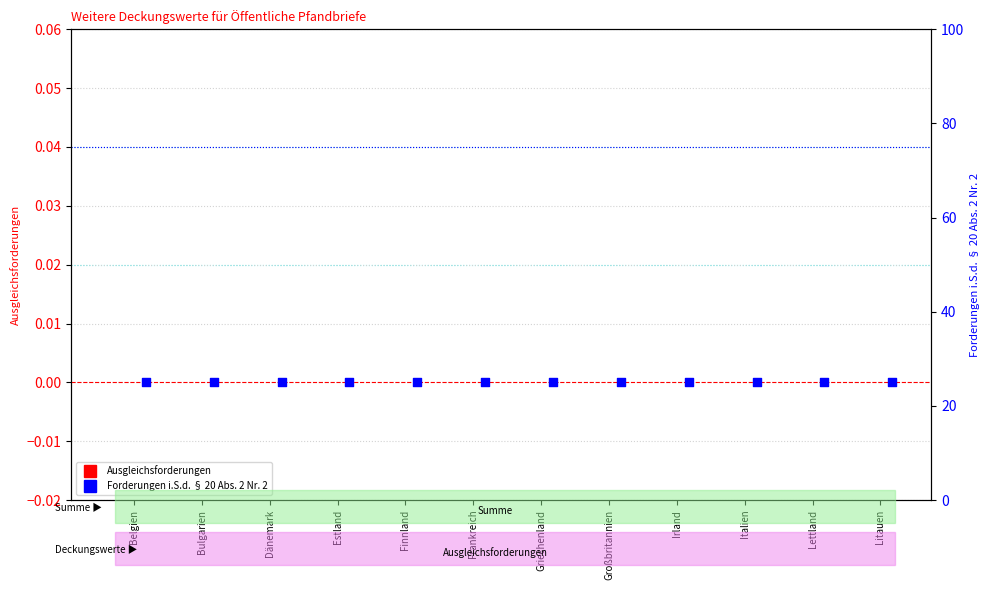

Which series contains the lowest Y value?

Ausgleichsforderungen